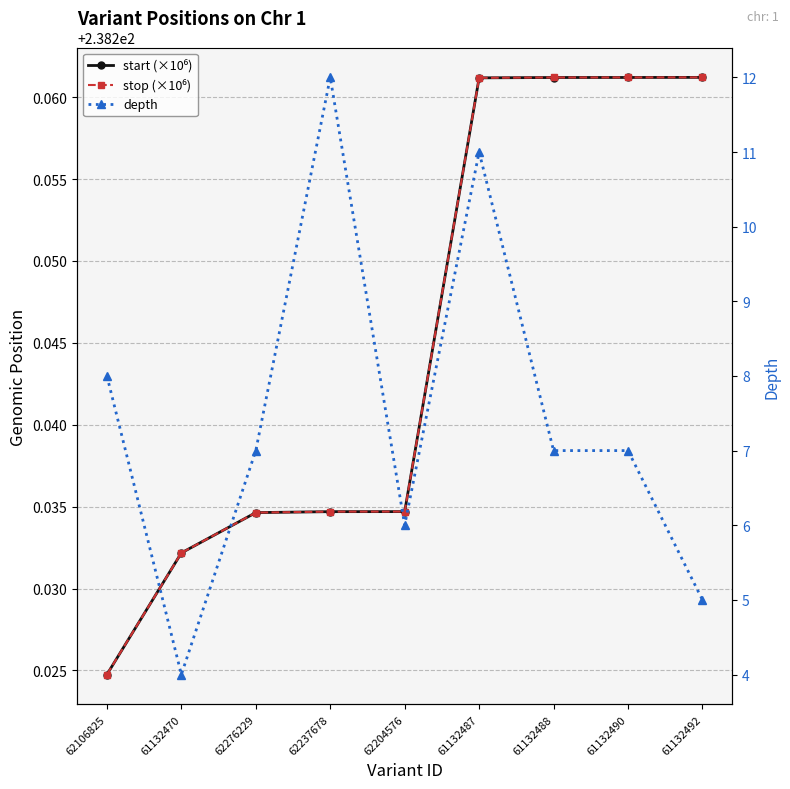

Count the start (×10⁶) values in the range 238 to 239.

9